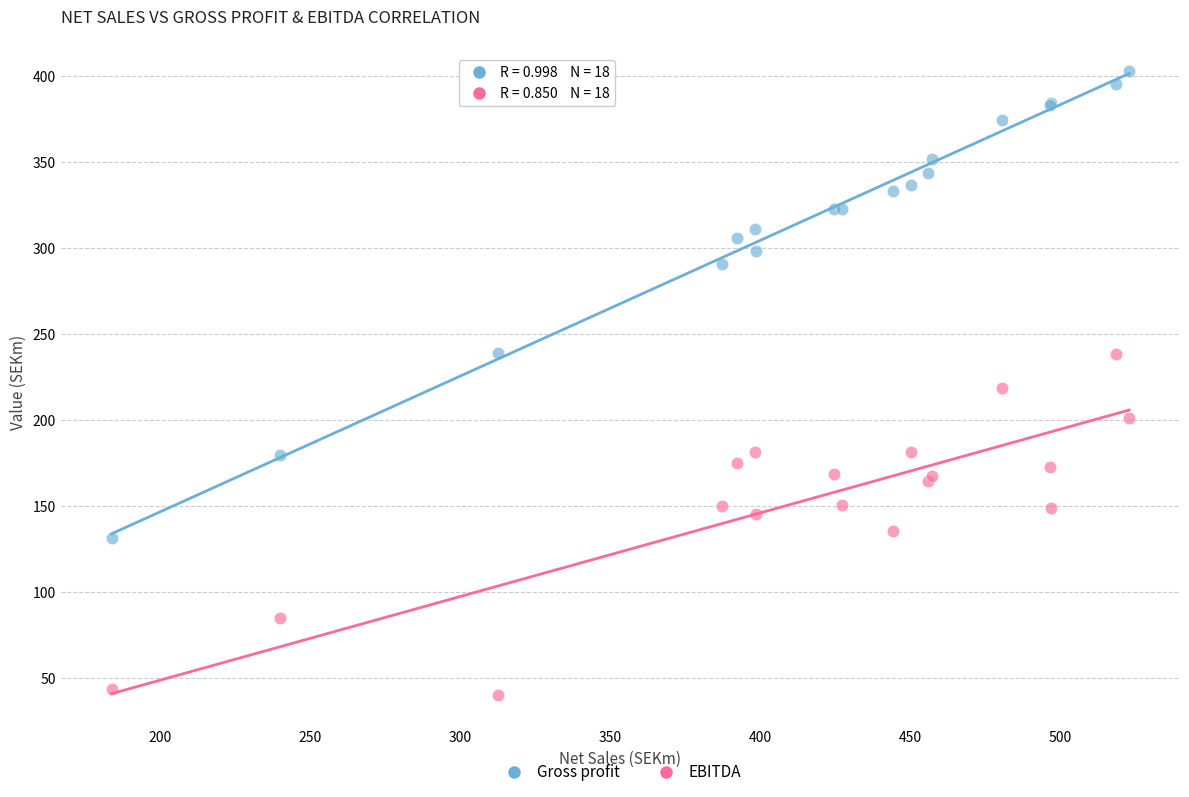

What are all the series names shown in the legend?

Gross profit, EBITDA